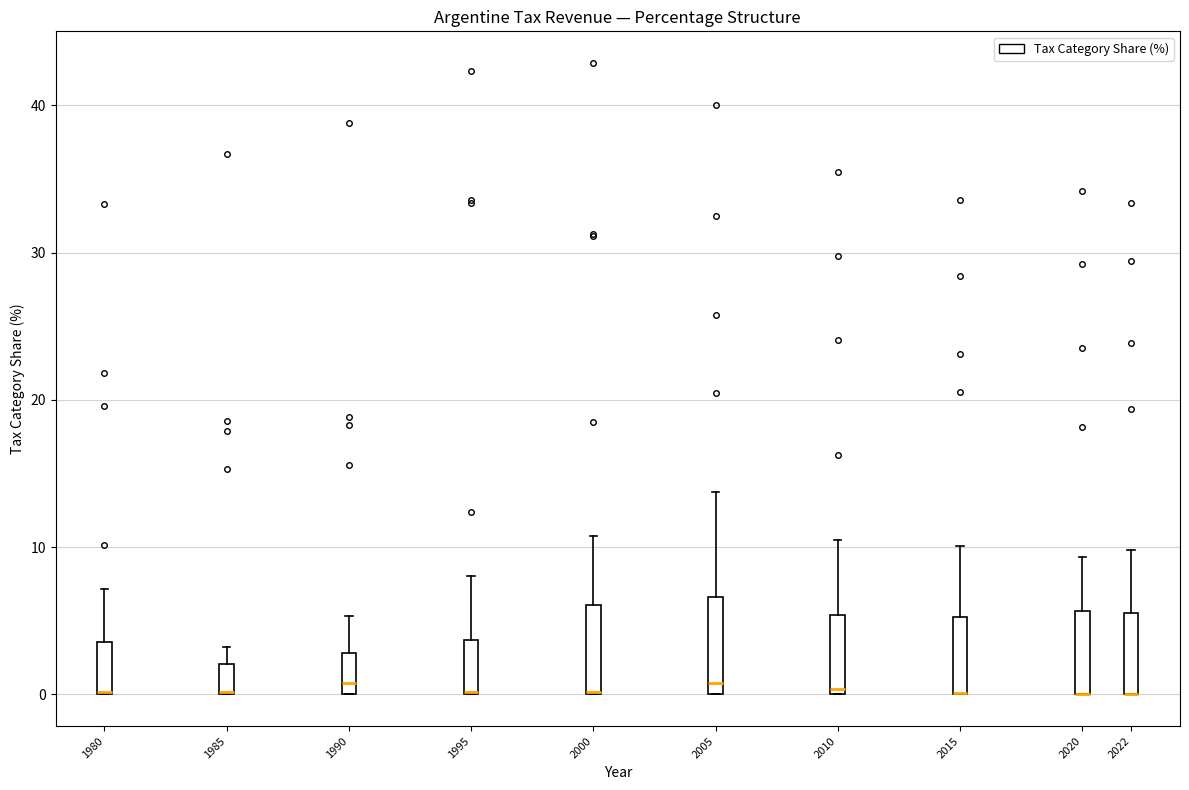

Reading left to right, transcribe this box plot: for each box, give where its median line is, the range the box spans, and where its two whiskers end, as read against the y-axis. The values are not printed on the chart, so give them approximately, as read against the axis.

1980: median 0 (drawn on the box's lower edge), box 0 to 4, whiskers 0 to 7
1985: median 0 (drawn on the box's lower edge), box 0 to 2, whiskers 0 to 3
1990: median 1, box 0 to 3, whiskers 0 to 5
1995: median 0 (drawn on the box's lower edge), box 0 to 4, whiskers 0 to 8
2000: median 0 (drawn on the box's lower edge), box 0 to 6, whiskers 0 to 11
2005: median 1, box 0 to 7, whiskers 0 to 14
2010: median 0 (just above the box's lower edge), box 0 to 5, whiskers 0 to 10
2015: median 0 (drawn on the box's lower edge), box 0 to 5, whiskers 0 to 10
2020: median 0 (drawn on the box's lower edge), box 0 to 6, whiskers 0 to 9
2022: median 0 (drawn on the box's lower edge), box 0 to 6, whiskers 0 to 10